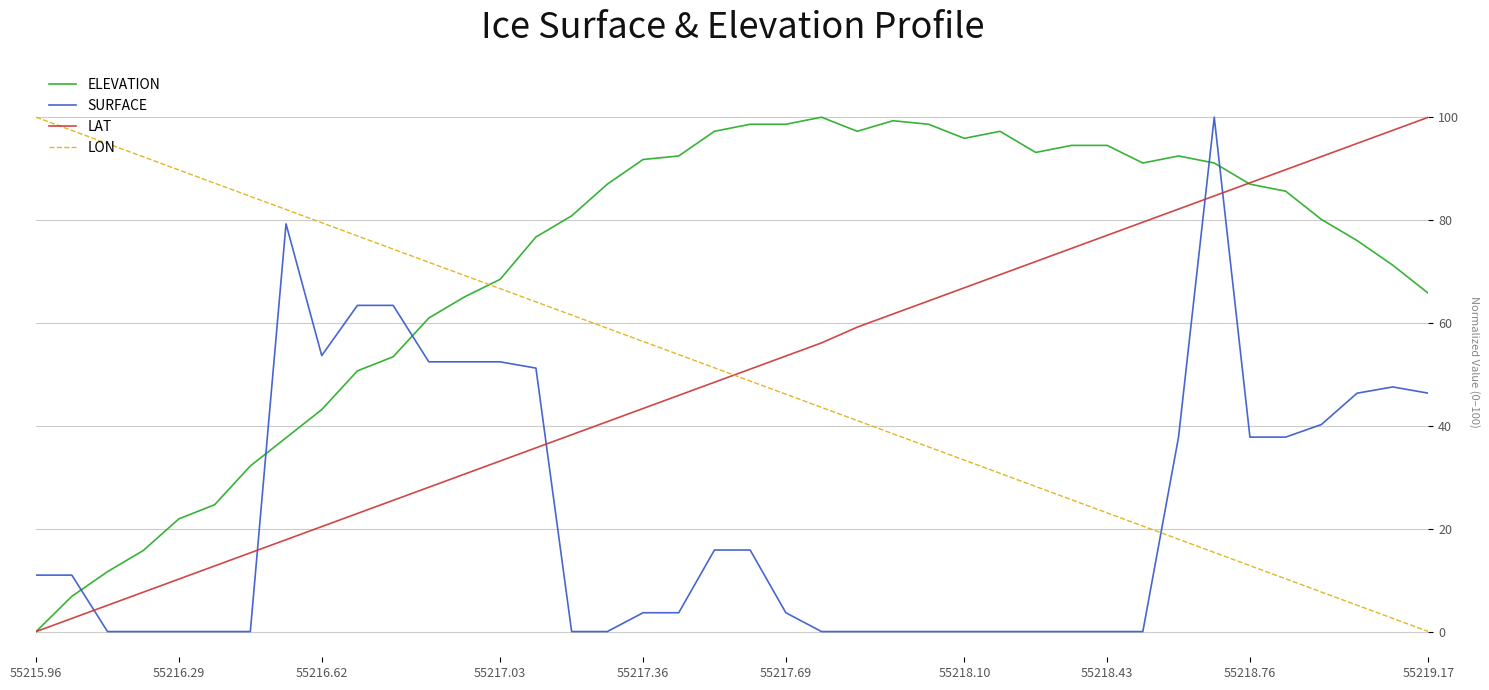

What is the maximum value shown in the chart?

100.0